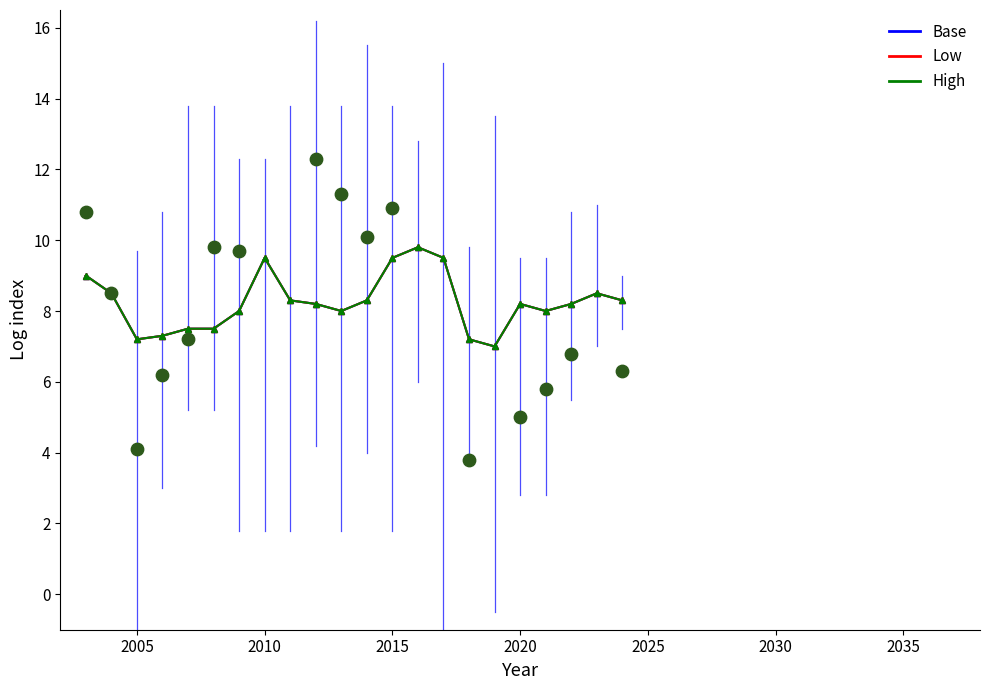

At how many categories does at least one series exceed 9?

4